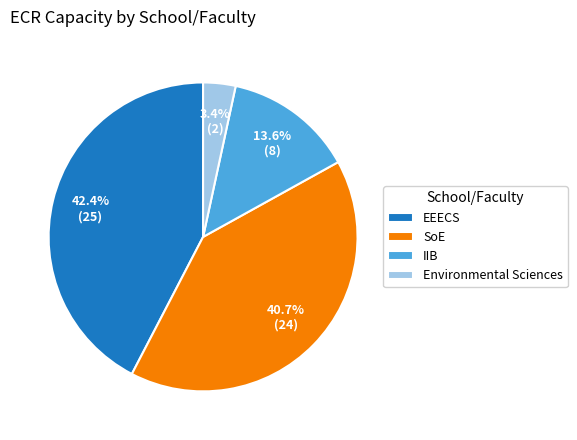

Count the number of slices in the pie.

4